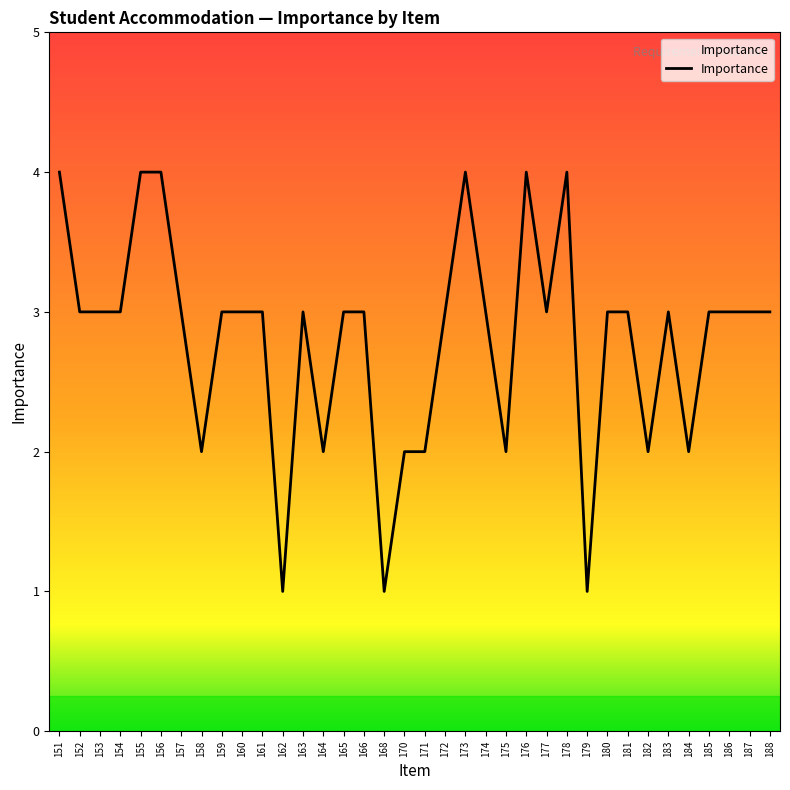

Does the chart have visible grid lines?

No